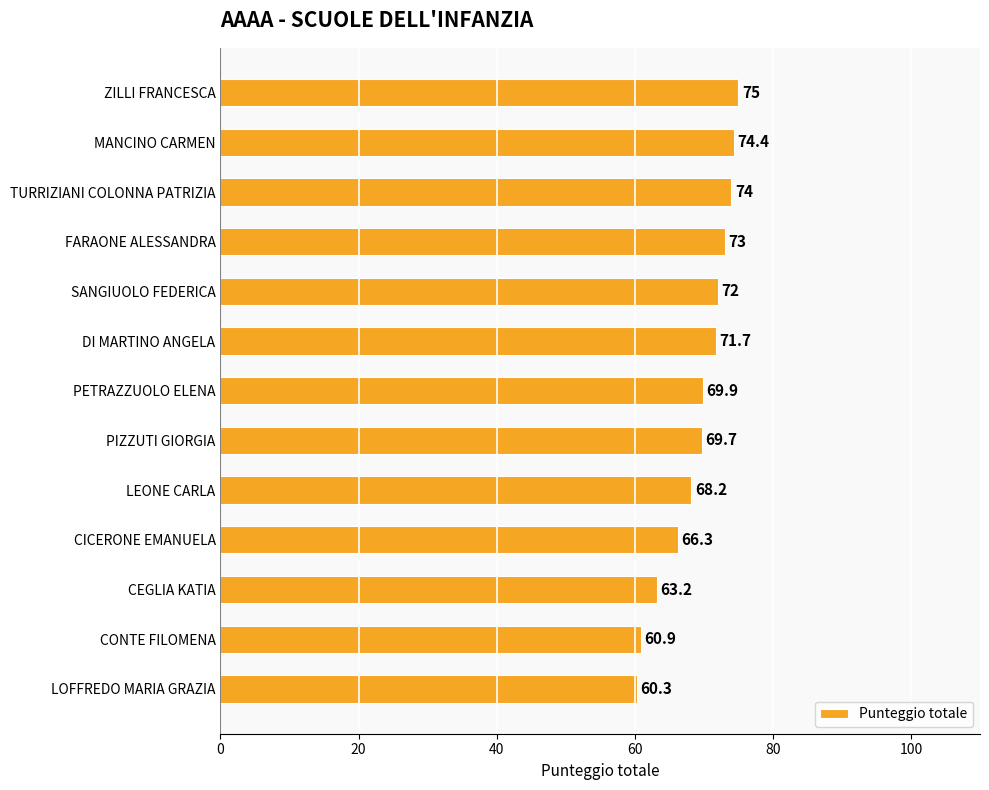

Reading top to bottom, extract all data points from this chart.

ZILLI FRANCESCA=75.0	MANCINO CARMEN=74.4	TURRIZIANI COLONNA PATRIZIA=74.0	FARAONE ALESSANDRA=73.0	SANGIUOLO FEDERICA=72.0	DI MARTINO ANGELA=71.7	PETRAZZUOLO ELENA=69.9	PIZZUTI GIORGIA=69.7	LEONE CARLA=68.2	CICERONE EMANUELA=66.3	CEGLIA KATIA=63.2	CONTE FILOMENA=60.9	LOFFREDO MARIA GRAZIA=60.3